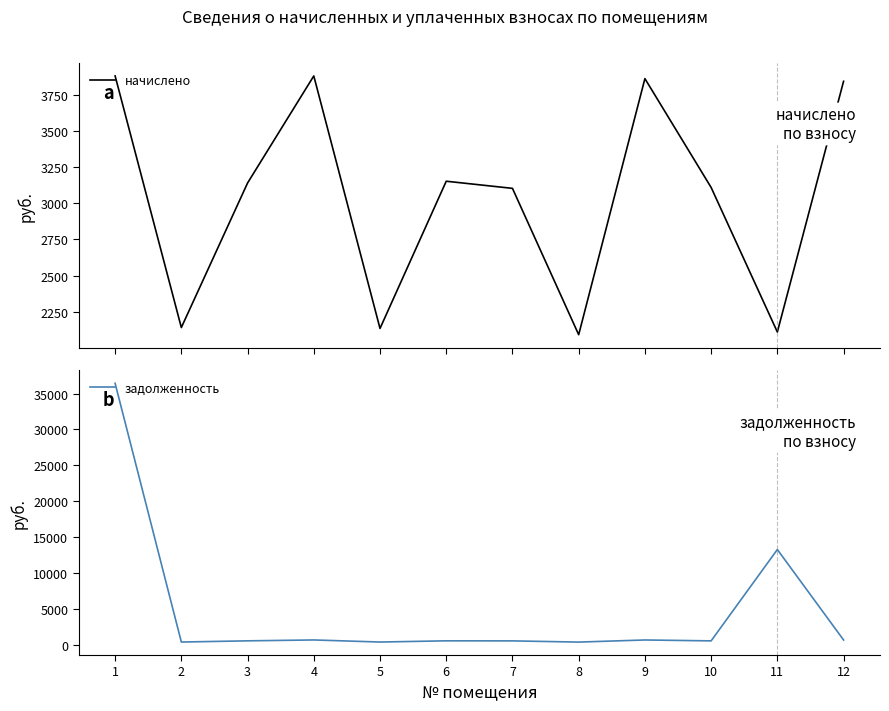

Which category has the lowest value in the задолженность series?

8